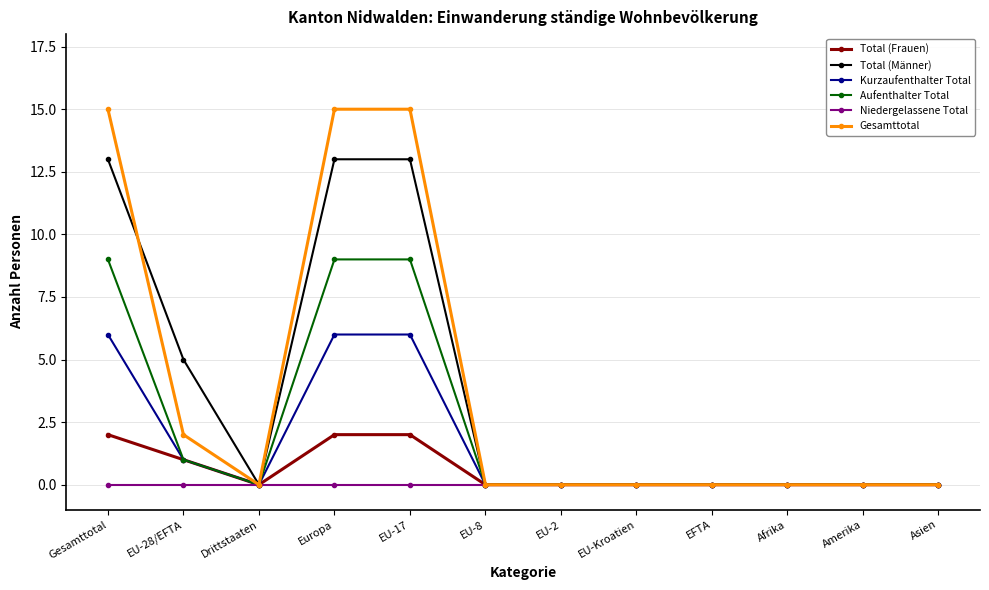

Reading right to left, what are all the values shown in this chart?

Total (Frauen): 0	0	0	0	0	0	0	2	2	0	1	2
Total (Männer): 0	0	0	0	0	0	0	13	13	0	5	13
Kurzaufenthalter Total: 0	0	0	0	0	0	0	6	6	0	1	6
Aufenthalter Total: 0	0	0	0	0	0	0	9	9	0	1	9
Niedergelassene Total: 0	0	0	0	0	0	0	0	0	0	0	0
Gesamttotal: 0	0	0	0	0	0	0	15	15	0	2	15